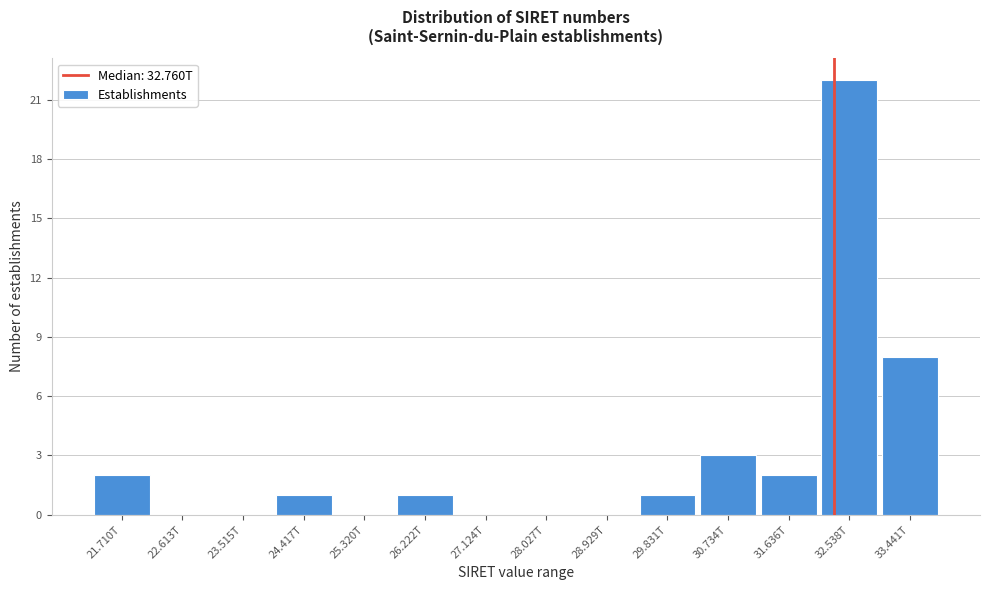

Reading left to right, list all the values displayed in this chart.

21.710T=2	22.613T=0	23.515T=0	24.417T=1	25.320T=0	26.222T=1	27.124T=0	28.027T=0	28.929T=0	29.831T=1	30.734T=3	31.636T=2	32.538T=22	33.441T=8